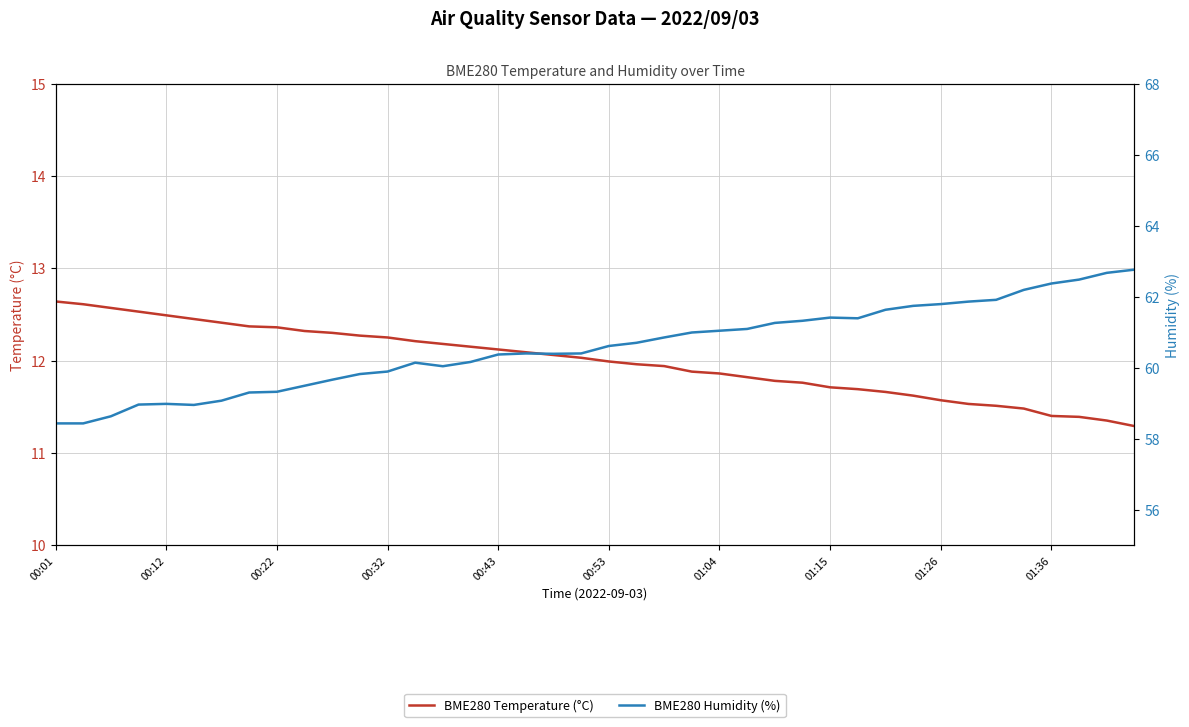

What is the sum of all BME280 Humidity (%) values?

2422.9